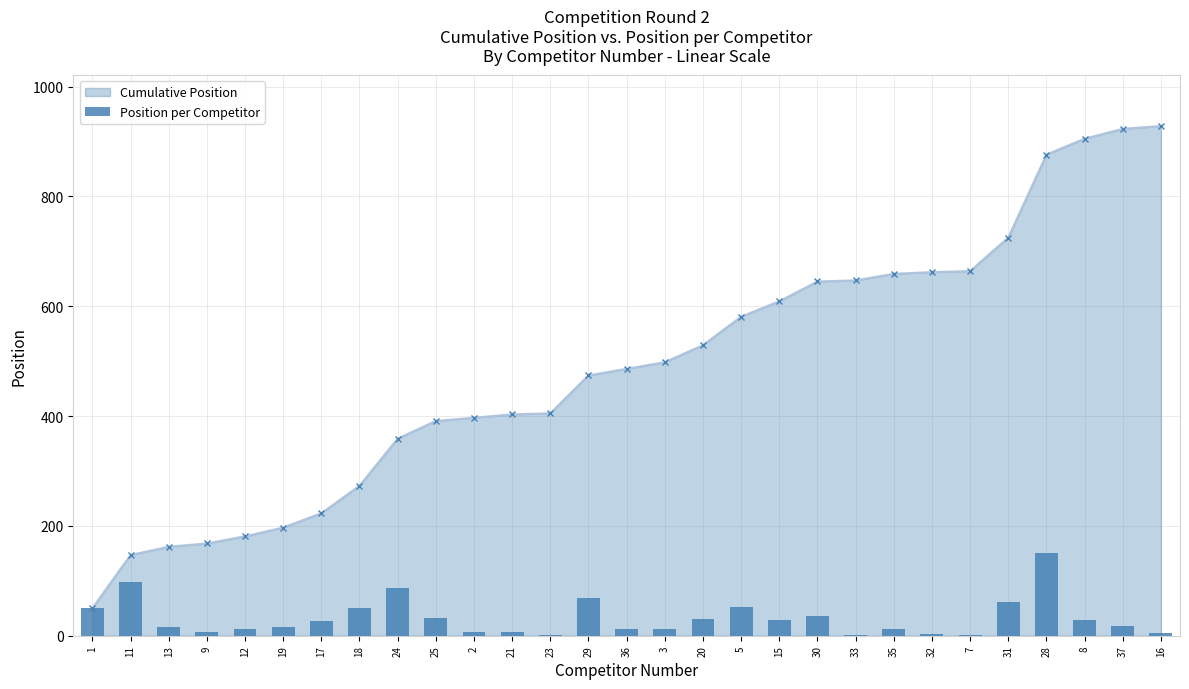

Between 21 and 36, which is larger?

36